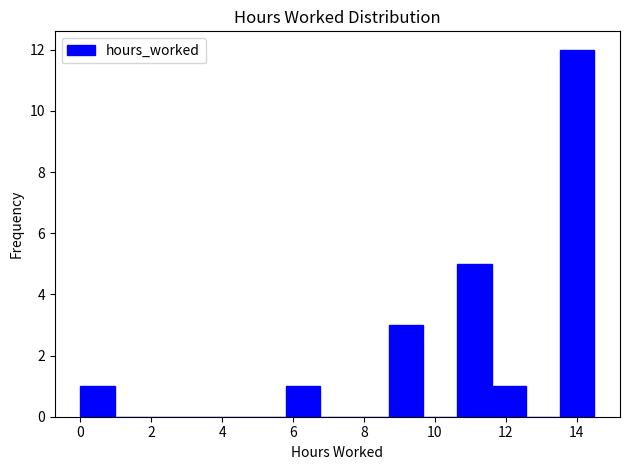

Reading left to right, transcribe this chart: for each bar, give the range it covers on the x-axis and its height. Neither the bar edges nor the heights are printed on the chart, so give them approximately, as read against the axes.

0.0 to 1.0: 1
1.0 to 2.0: 0
2.0 to 3.0: 0
3.0 to 3.8: 0
3.8 to 4.8: 0
4.8 to 5.8: 0
5.8 to 6.8: 1
6.8 to 7.8: 0
7.8 to 8.8: 0
8.8 to 9.6: 3
9.6 to 10.6: 0
10.6 to 11.6: 5
11.6 to 12.6: 1
12.6 to 13.6: 0
13.6 to 14.6: 12